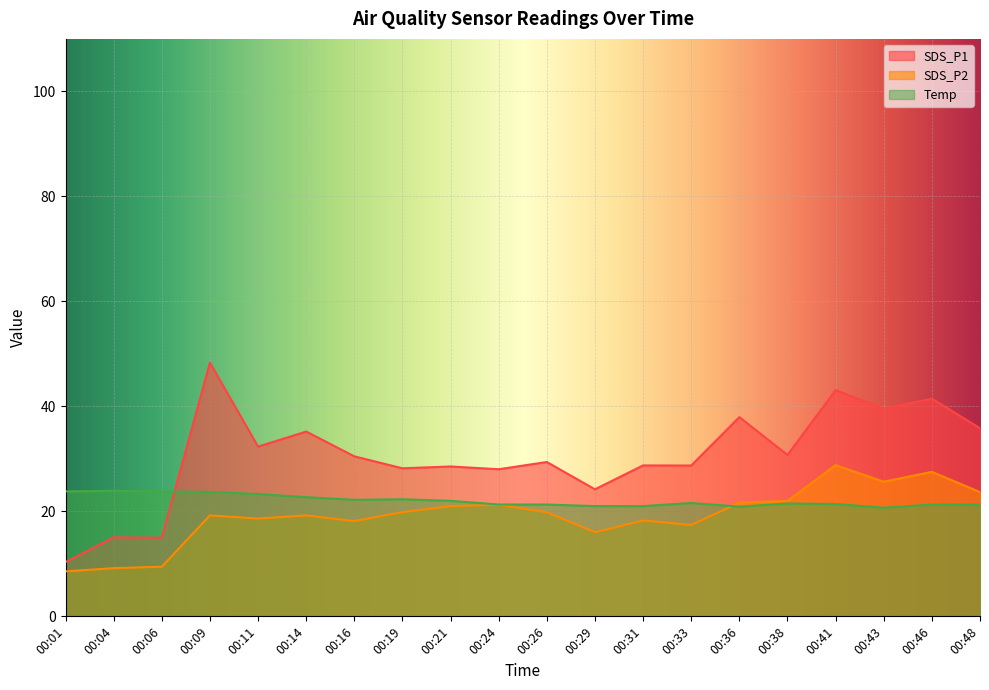

At which label does Temp first exceed 21?

00:01